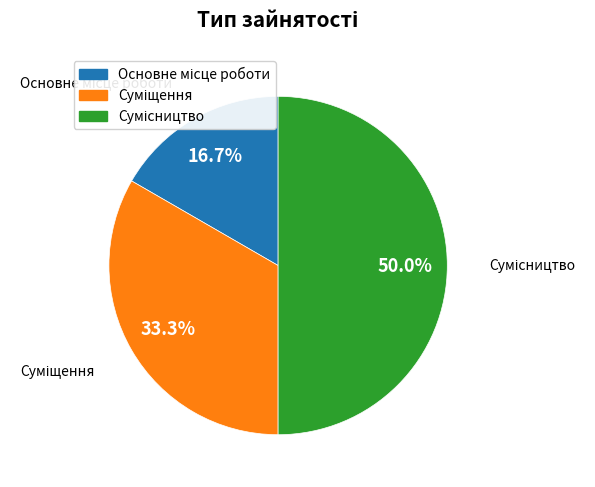

Does Основне місце роботи represent more than half of the total?

No